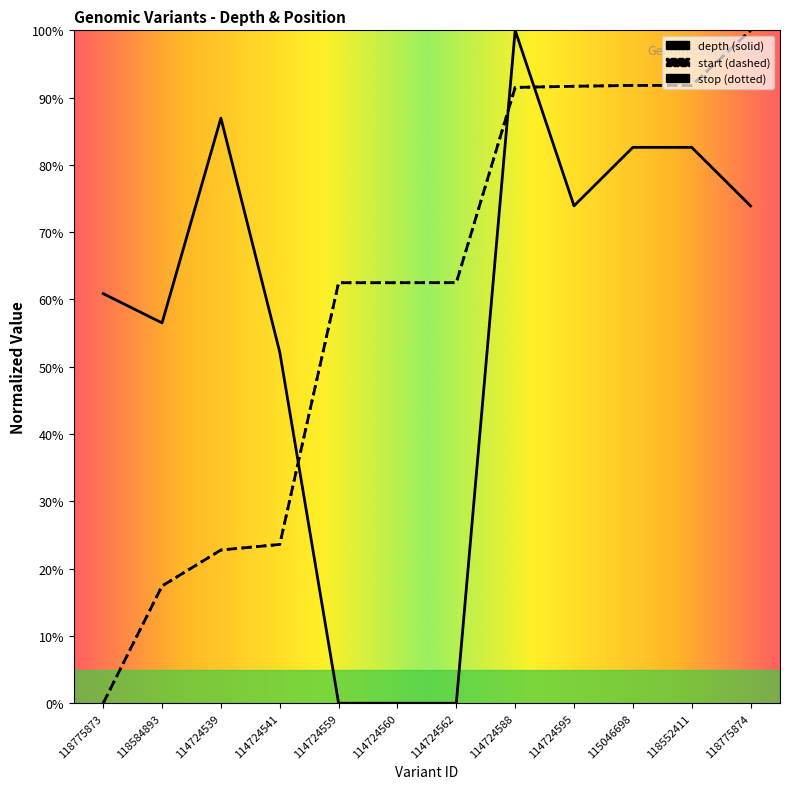

Reading right to left, what are all the values shown in this chart?

depth: 73.9	82.6	82.6	73.9	100.0	0.0	0.0	0.0	52.2	87.0	56.5	60.9
start: 100.0	91.8	91.8	91.7	91.5	62.5	62.5	62.5	23.6	22.8	17.4	0.0
stop: 100.0	91.8	91.8	91.7	91.5	62.5	62.5	62.5	23.6	22.8	17.4	0.0